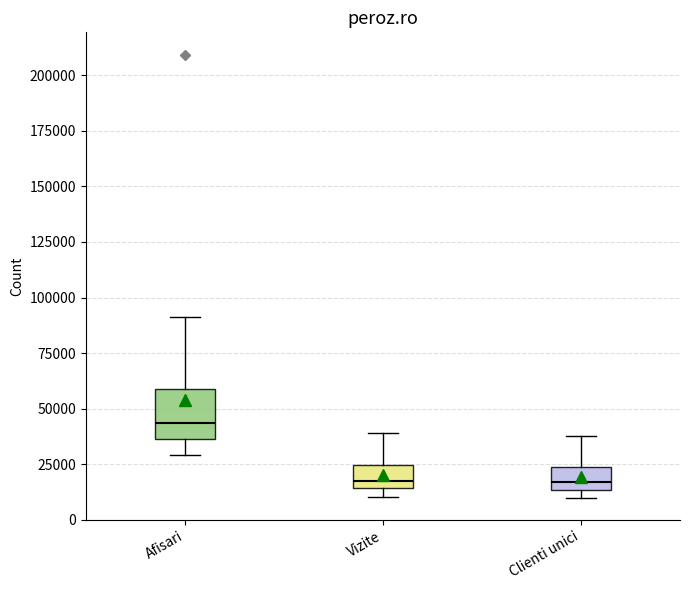

Which box has the highest median line?

Afisari